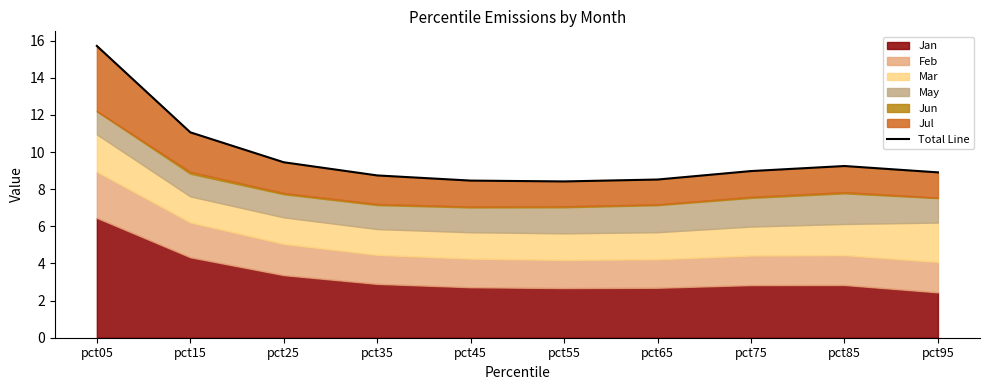

What is the difference between the second highest and minimum values?

2.6